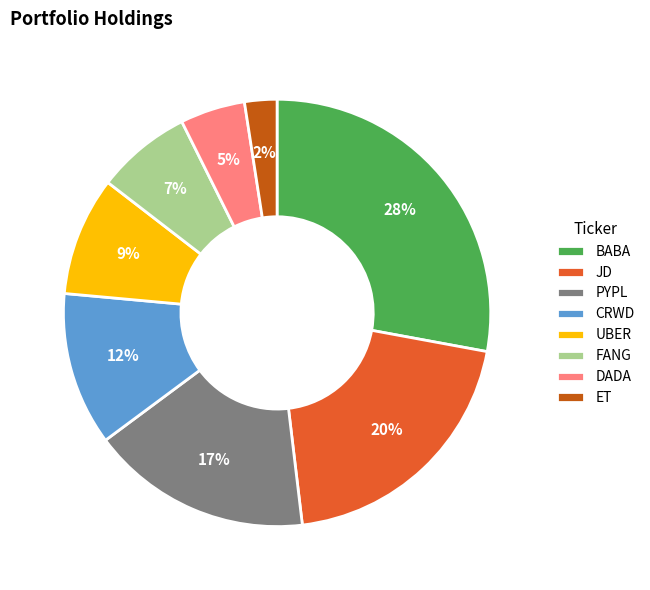

Which has a higher value, BABA or ET?

BABA